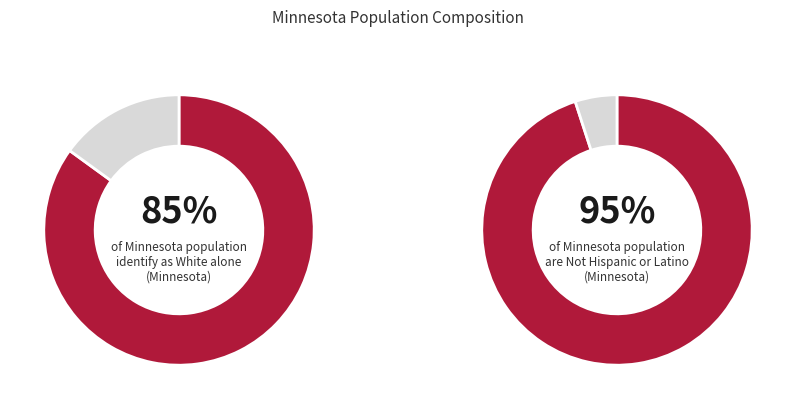

Which slice is the largest?

White alone